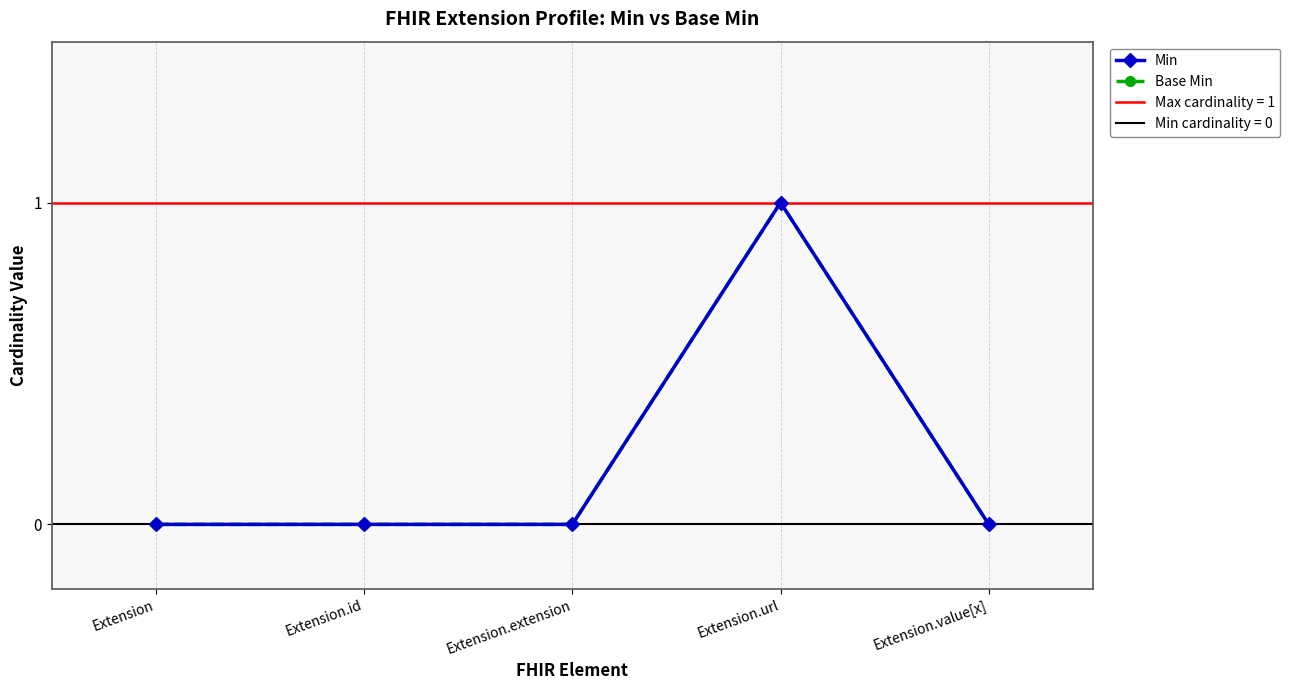

What position from the left is Extension.value[x]?

5